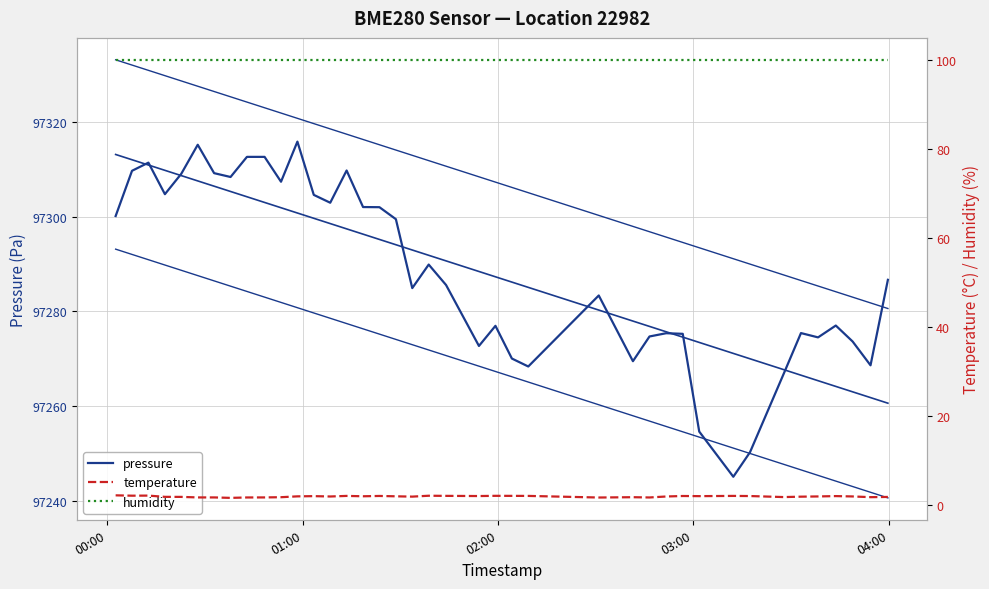

Rank the series by their maximum value, from highest to lowest.

pressure, humidity, temperature